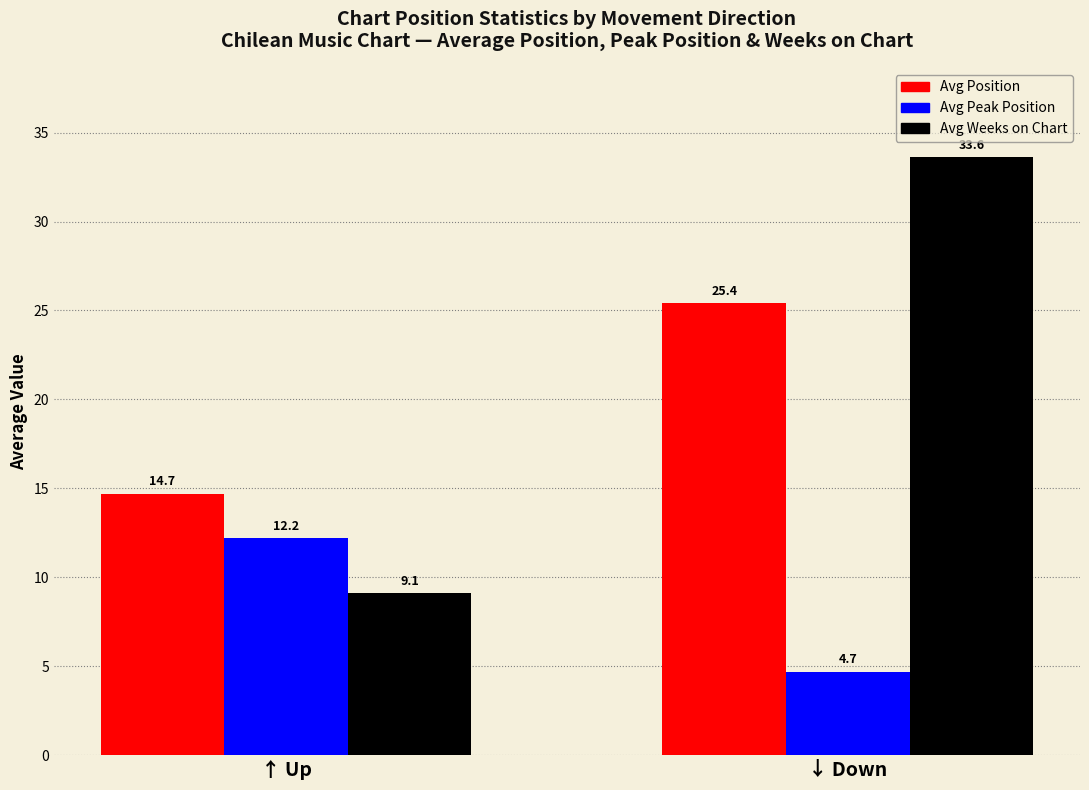

What is the spread (max minus min) of values at ↓ Down?

28.9